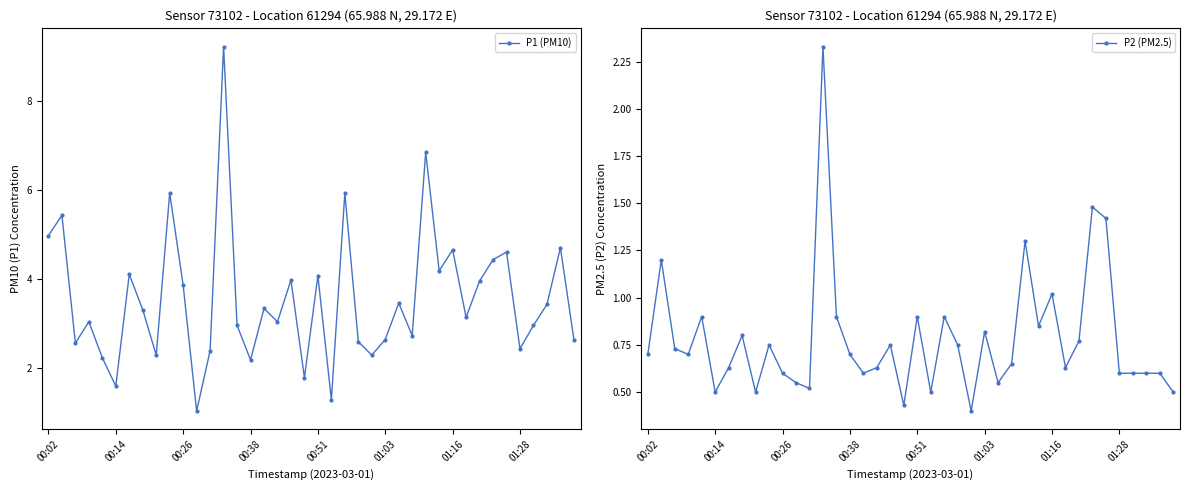

Between 14 and 30, which series saw the biggest shift?

P1 (PM10)